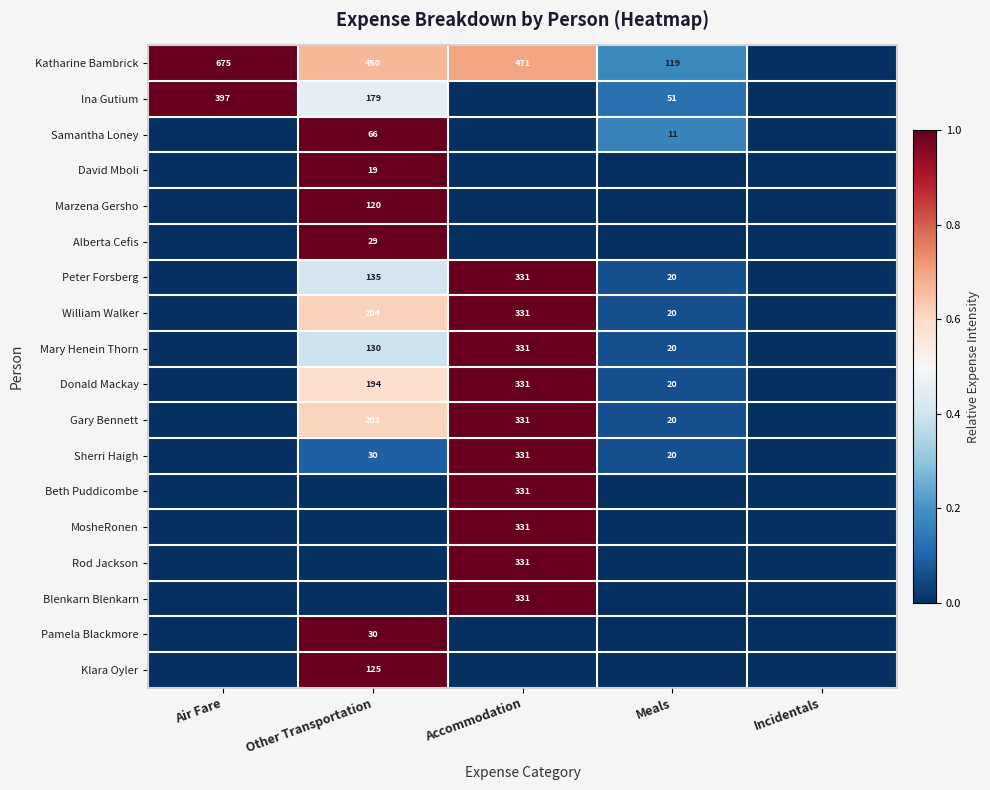

What is the sum of the Gary Bennett values at Accommodation and Other Transportation?

533